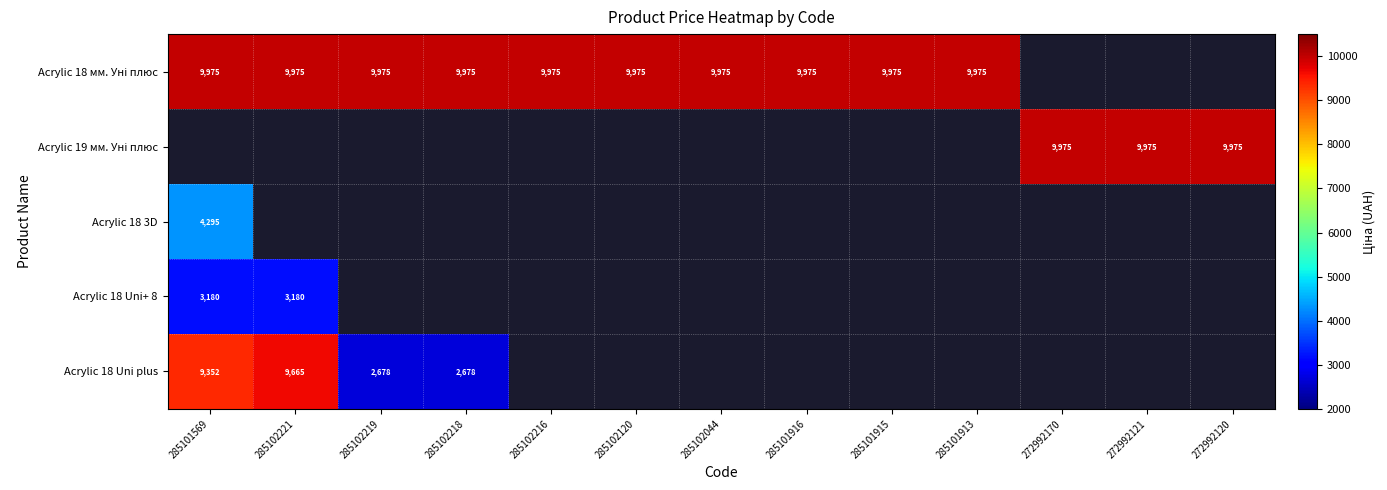

True or false: Acrylic 18 3D has a value of 4295.4 at 285101569.

True